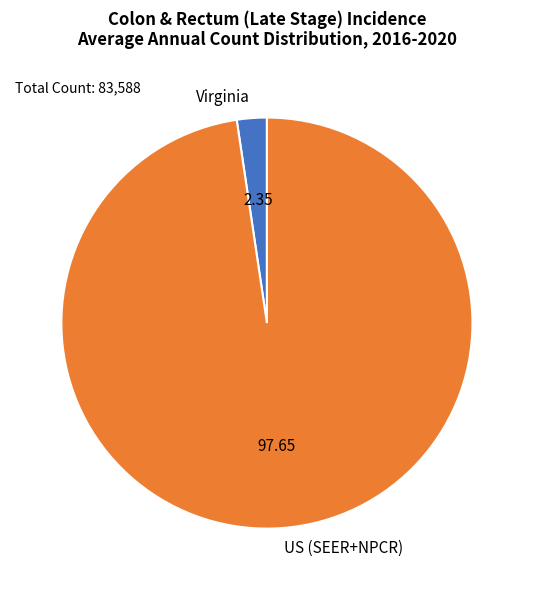

Count the number of slices in the pie.

2